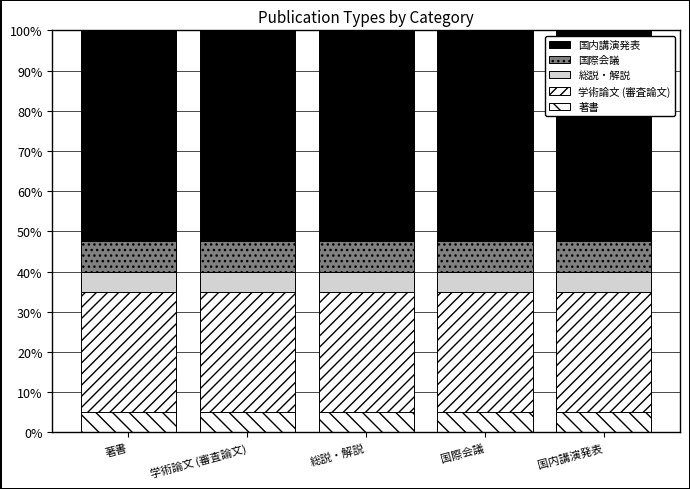

Does the chart contain stacked bars?

Yes